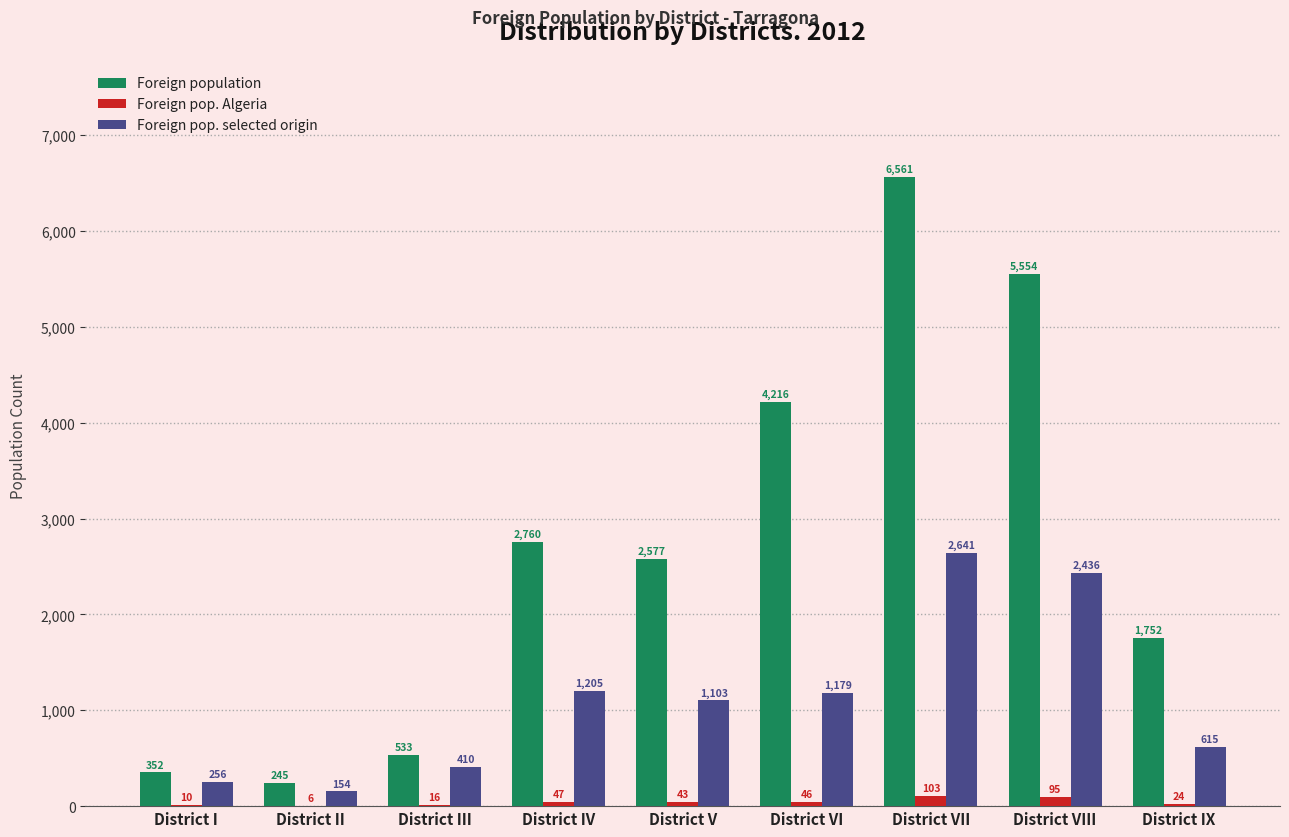

Is the value of Foreign population at District V greater than the value of Foreign pop. selected origin at District III?

Yes